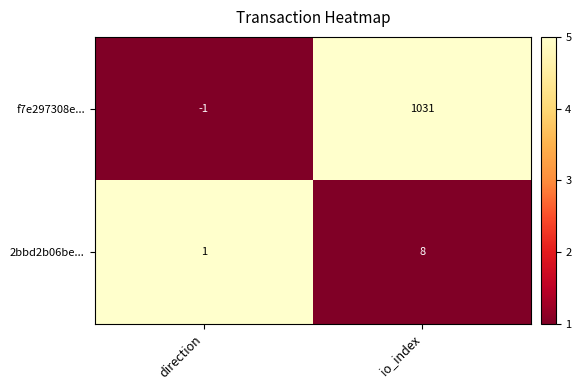

What is the approximate value of f7e297308e... at io_index, to the nearest 100?

1000